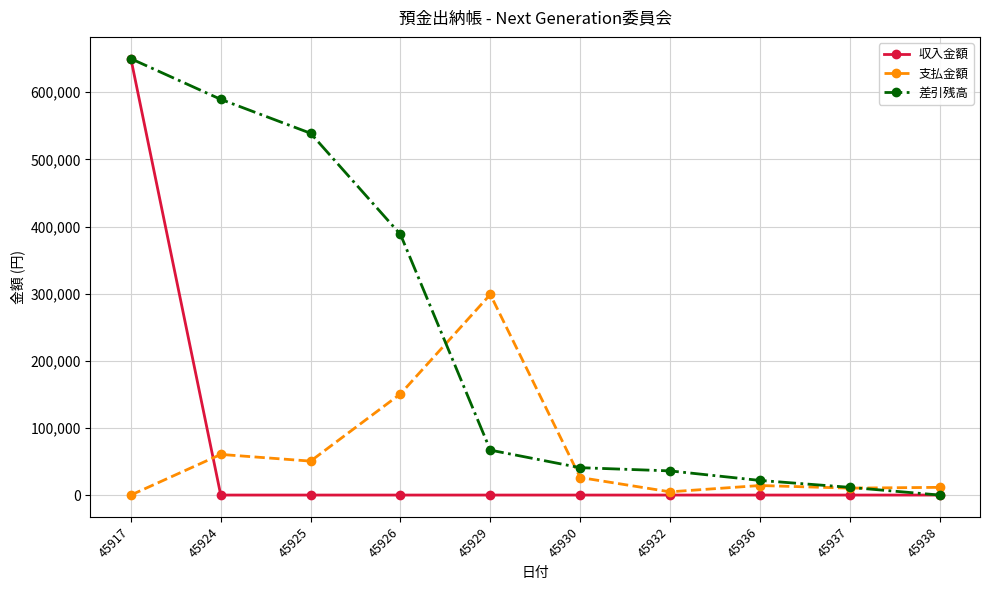

True or false: 差引残高 has a value of 11481 at 45937.

True